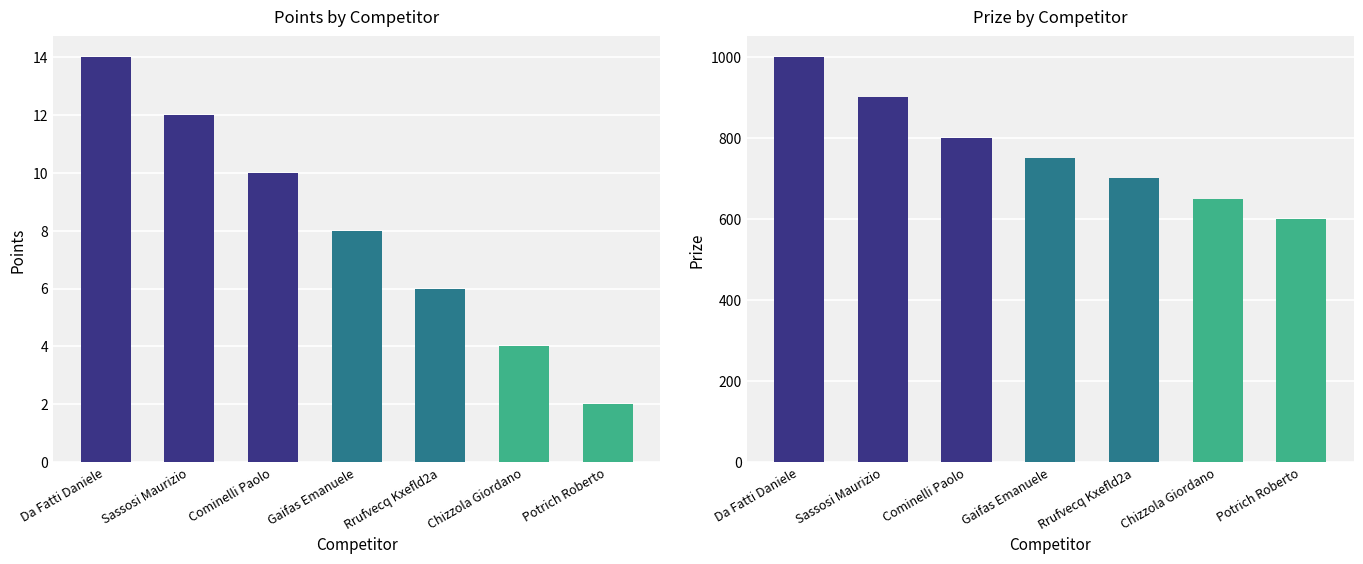

The value of Points at Chizzola Giordano is 1. True or false?

False